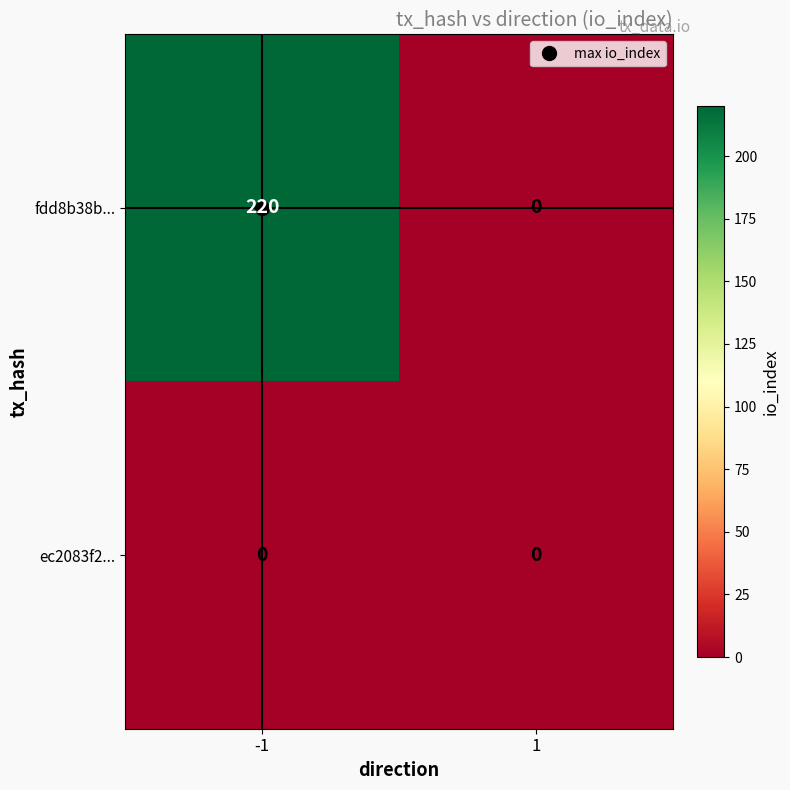

How many series are shown in this chart?

2